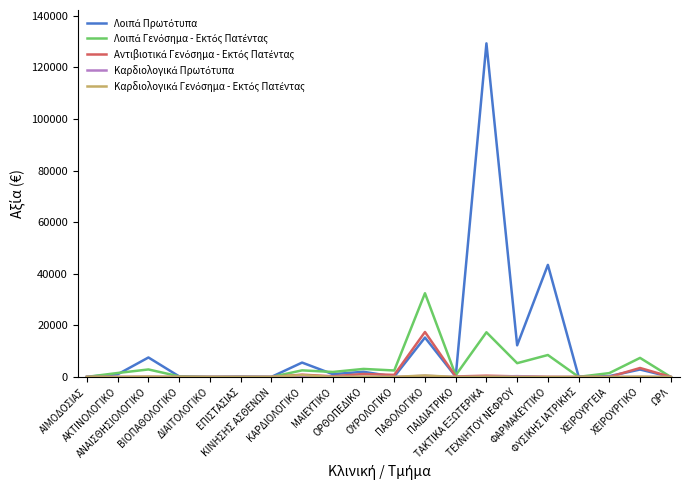

List the labels in order of Καρδιολογικά Πρωτότυπα value, largest first.

ΠΑΘΟΛΟΓΙΚΟ, ΚΑΡΔΙΟΛΟΓΙΚΟ, ΤΕΧΝΗΤΟΥ ΝΕΦΡΟΥ, ΟΡΘΟΠΕΔΙΚΟ, ΤΑΚΤΙΚΑ ΕΞΩΤΕΡΙΚΑ, ΑΝΑΙΣΘΗΣΙΟΛΟΓΙΚΟ, ΟΥΡΟΛΟΓΙΚΟ, ΧΕΙΡΟΥΡΓΙΚΟ, ΠΑΙΔΙΑΤΡΙΚΟ, ΦΥΣΙΚΗΣ ΙΑΤΡΙΚΗΣ, ΑΙΜΟΔΟΣΙΑΣ, ΑΚΤΙΝΟΛΟΓΙΚΟ, ΒΙΟΠΑΘΟΛΟΓΙΚΟ, ΔΙΑΙΤΟΛΟΓΙΚΟ, ΕΠΙΣΤΑΣΙΑΣ, ΚΙΝΗΣΗΣ ΑΣΘΕΝΩΝ, ΜΑΙΕΥΤΙΚΟ, ΦΑΡΜΑΚΕΥΤΙΚΟ, ΧΕΙΡΟΥΡΓΕΙΑ, ΩΡΛ